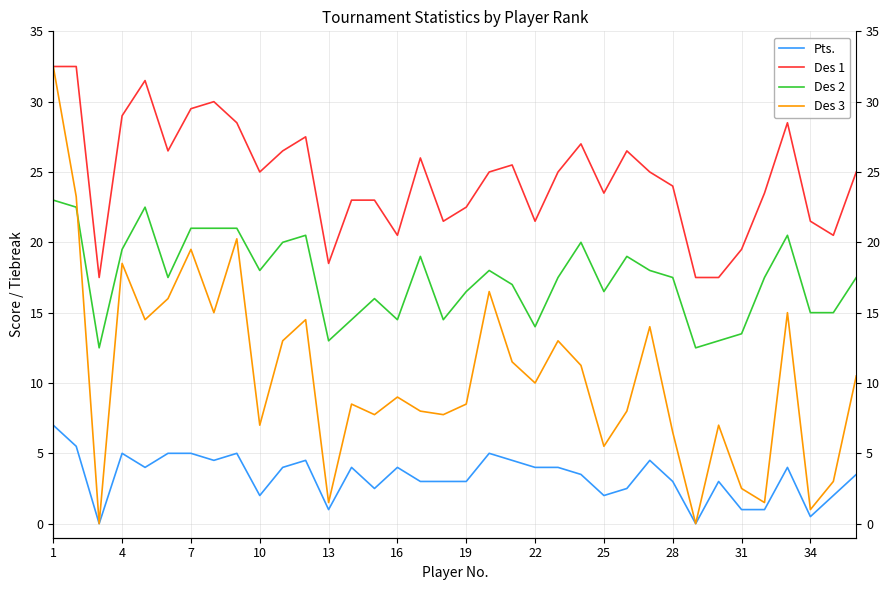

Which series changed the most between 25 and 32?

Des 3